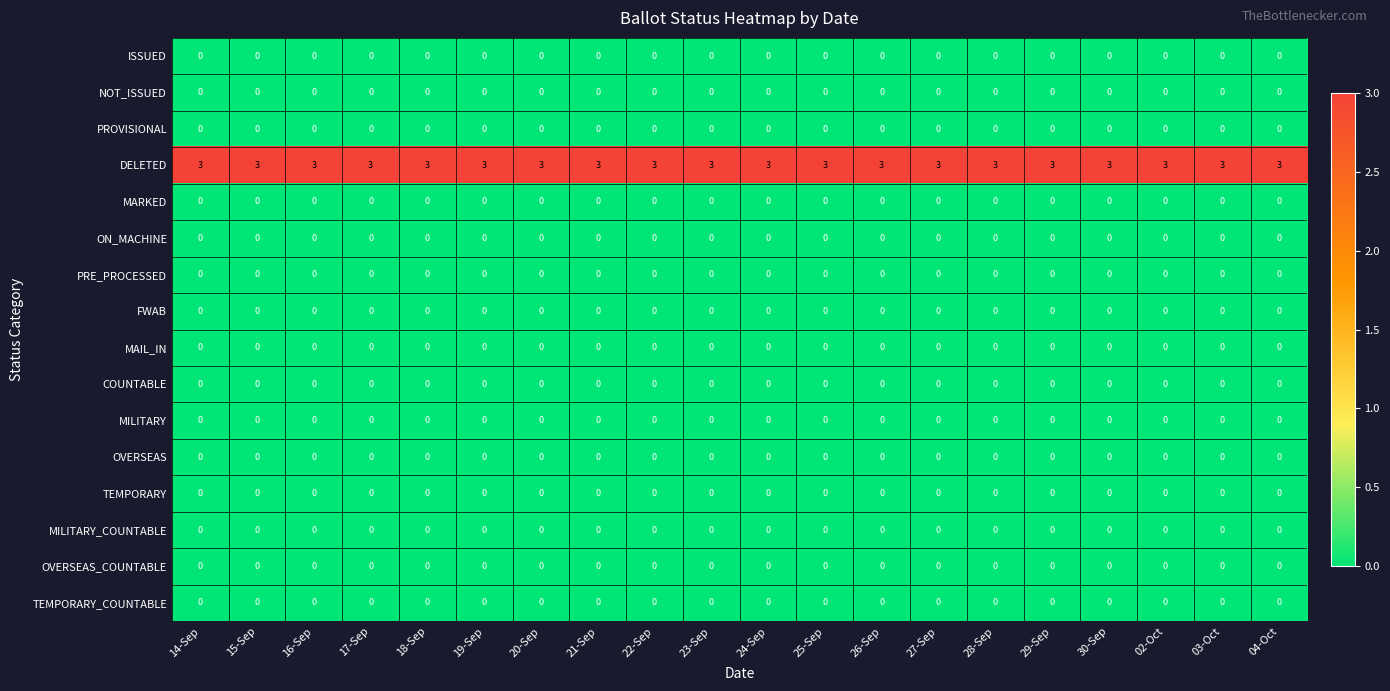

At how many categories does at least one series exceed 0?

20